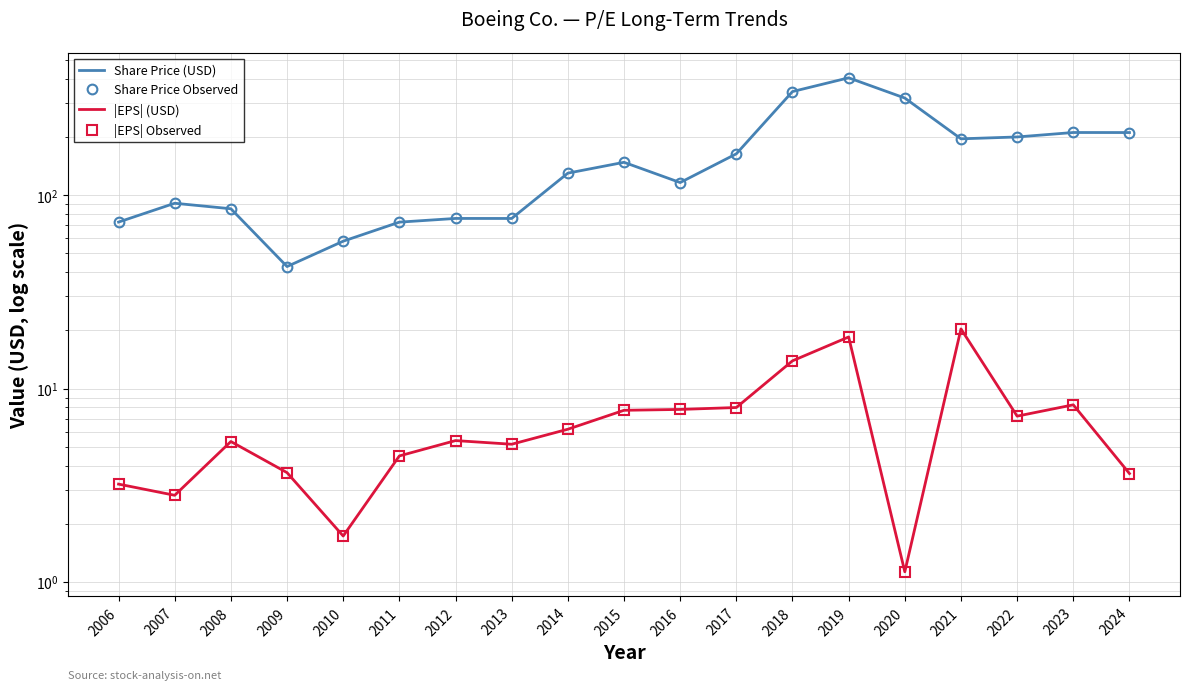

How many interior local valleys does the Share Price Observed series have?

4